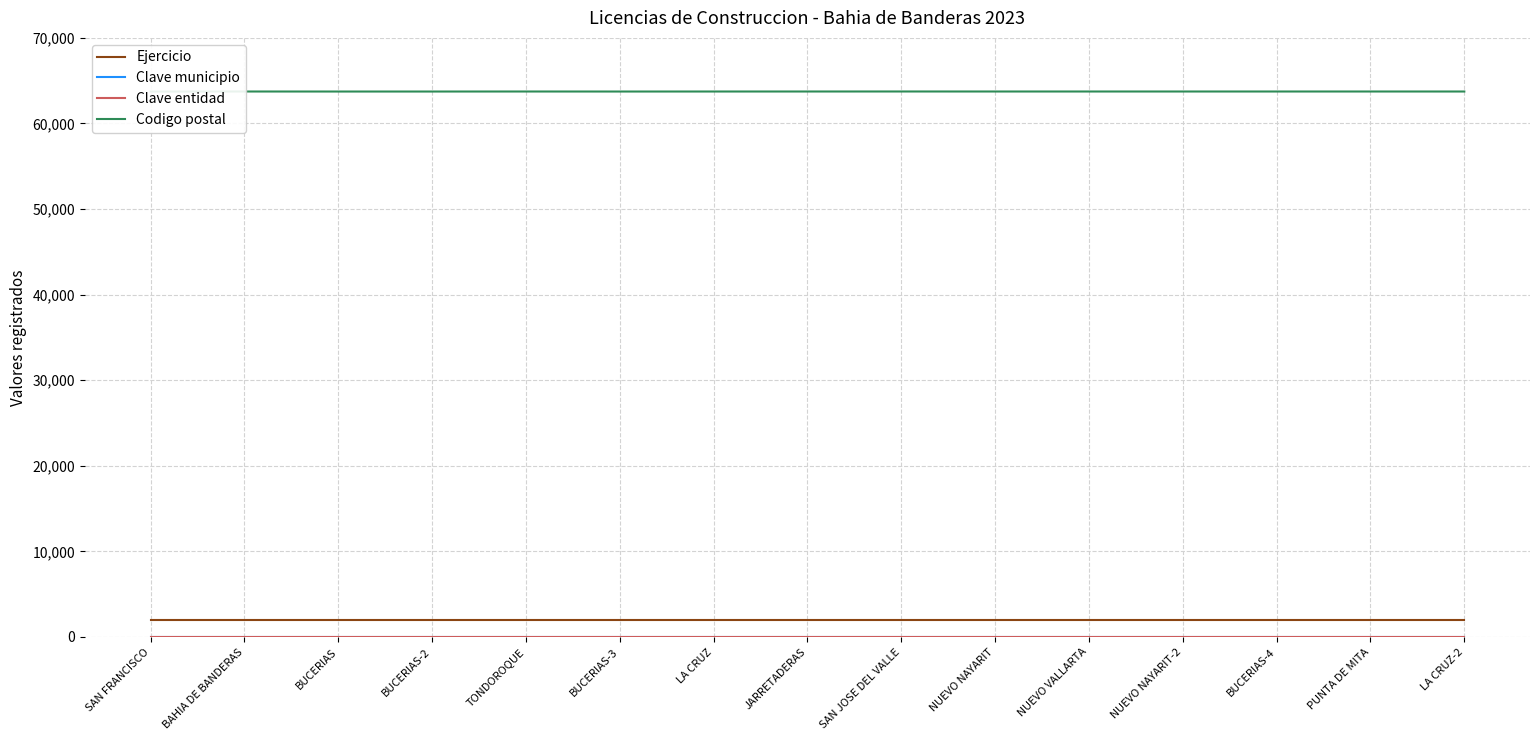

What are all the series names shown in the legend?

Ejercicio, Clave municipio, Clave entidad, Codigo postal